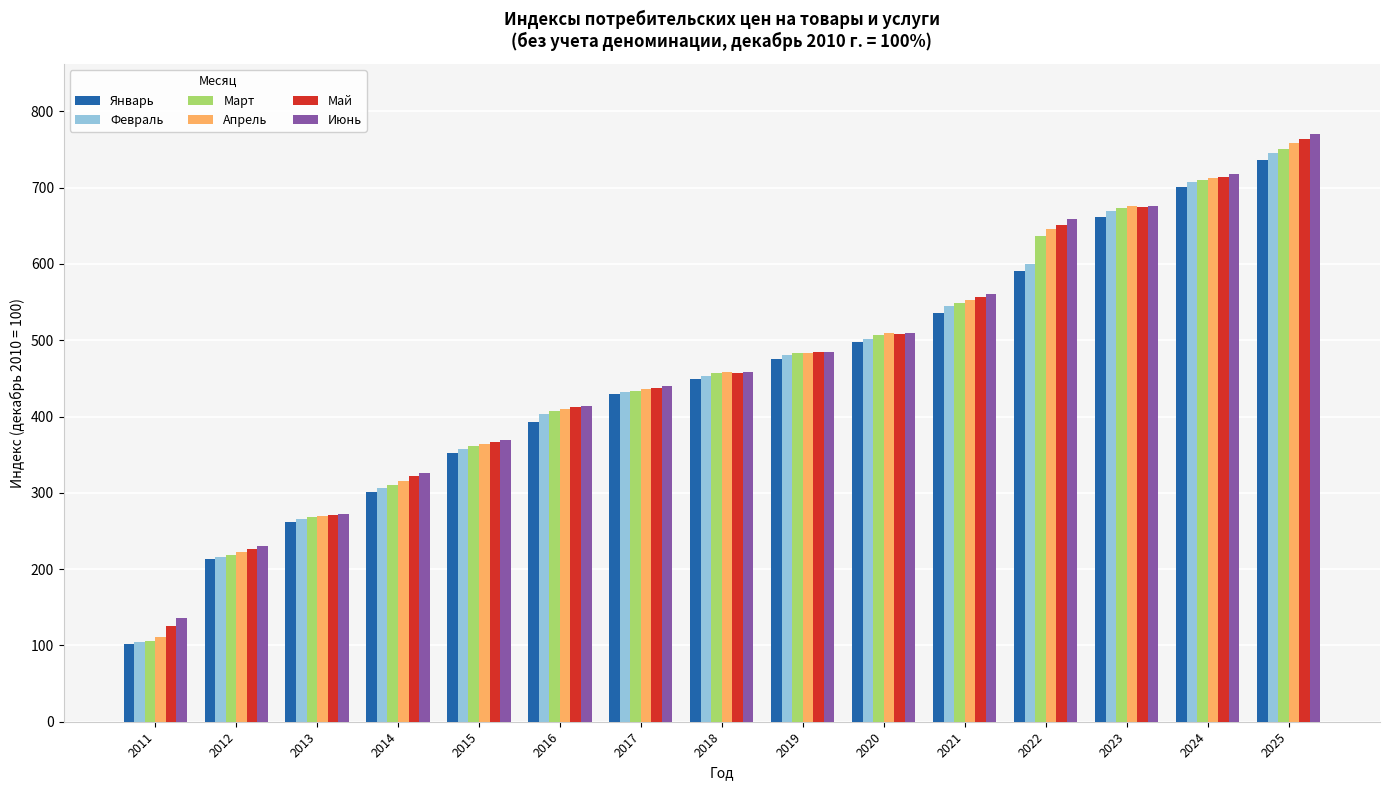

What value does the Март series have at 2011?

106.1